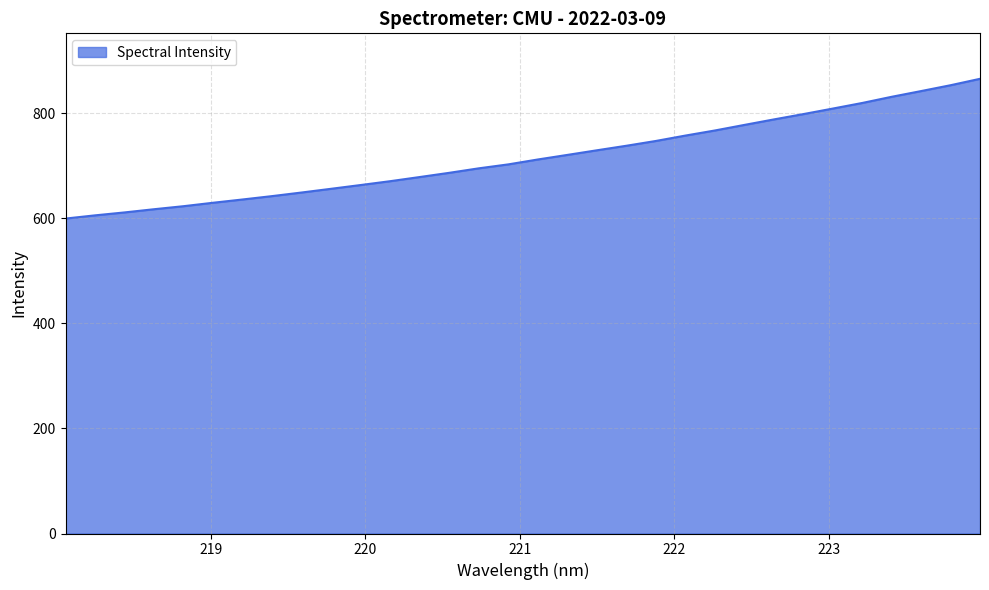

What is the smallest value displayed?

599.4